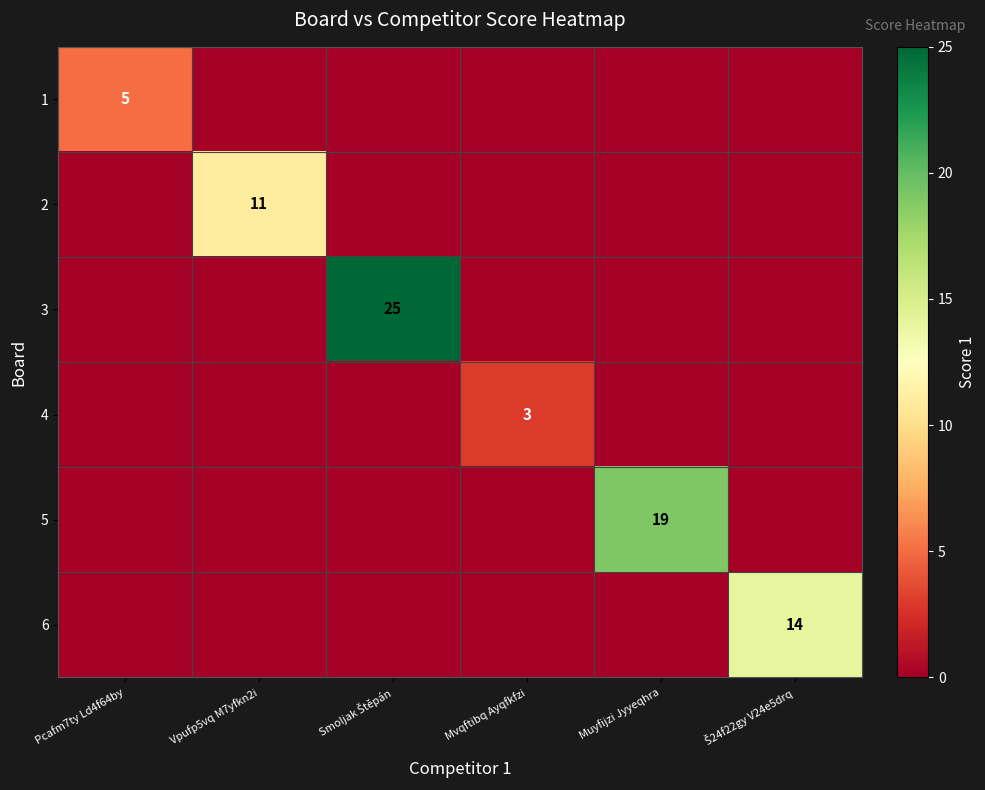

At which category is the sum across all series the highest?

Smoljak Štěpán